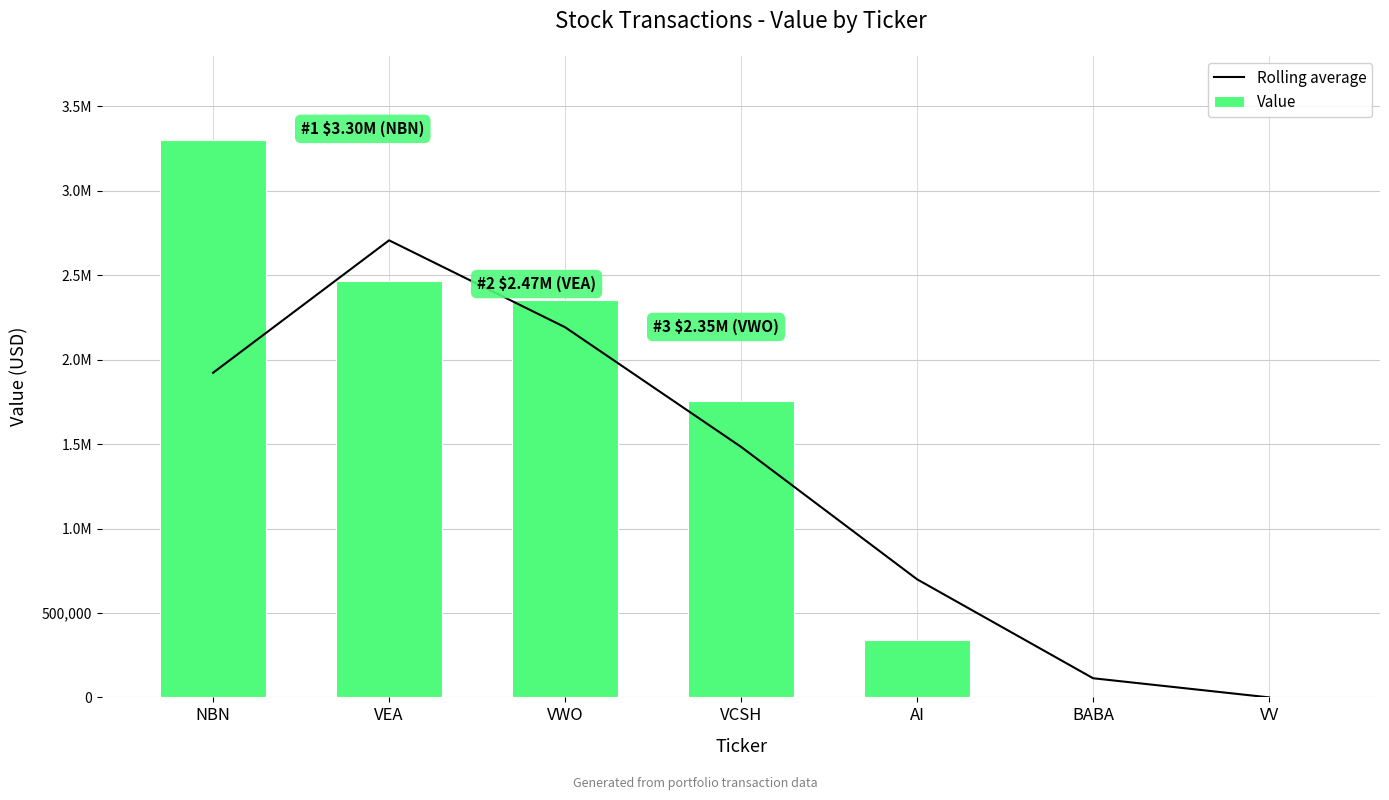

The value of Value at BABA is 0.0. True or false?

True